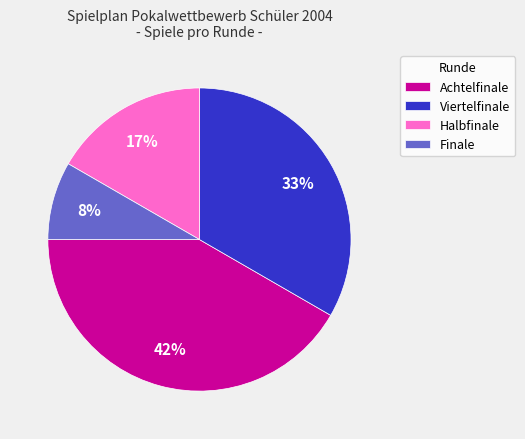

Rank the categories by value from highest to lowest.

Achtelfinale, Viertelfinale, Halbfinale, Finale